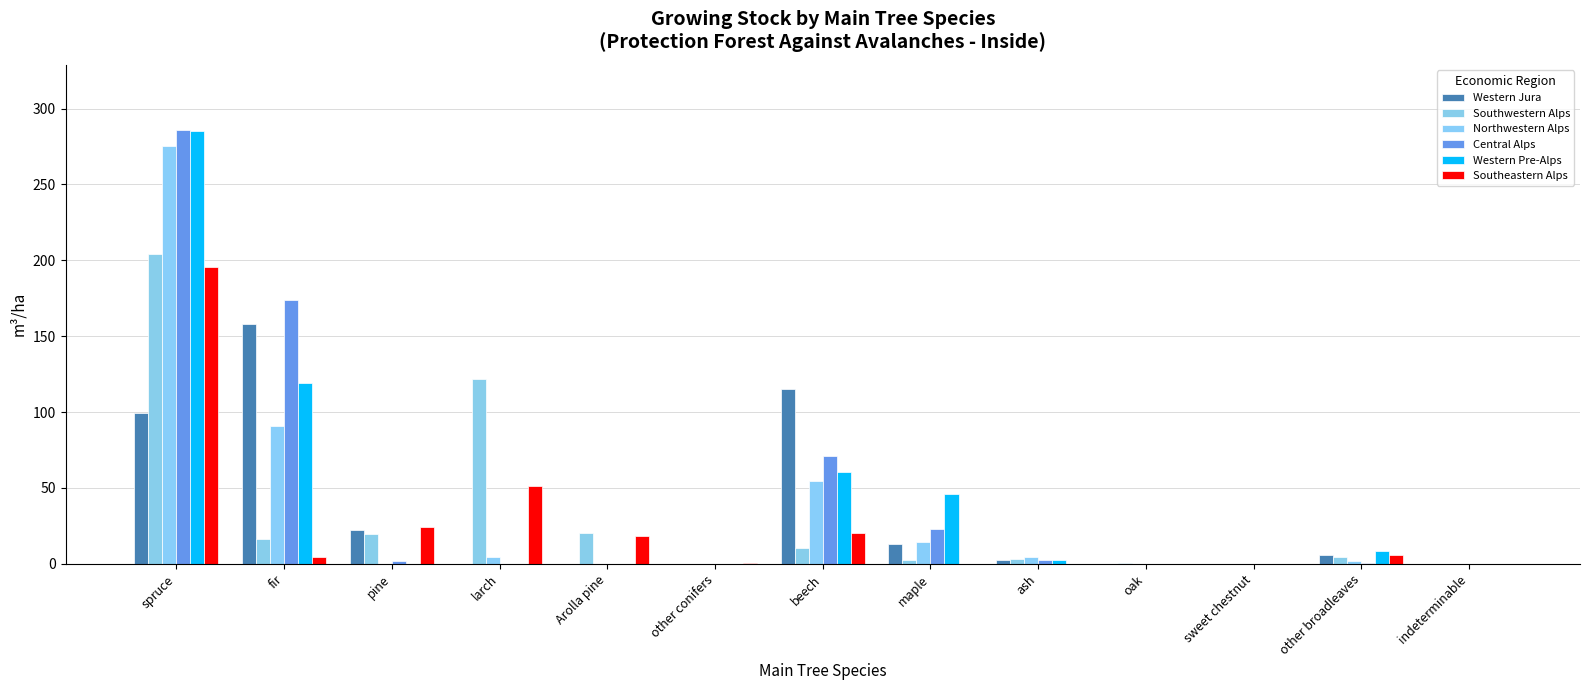

At which label does Northwestern Alps first exceed 1?

spruce